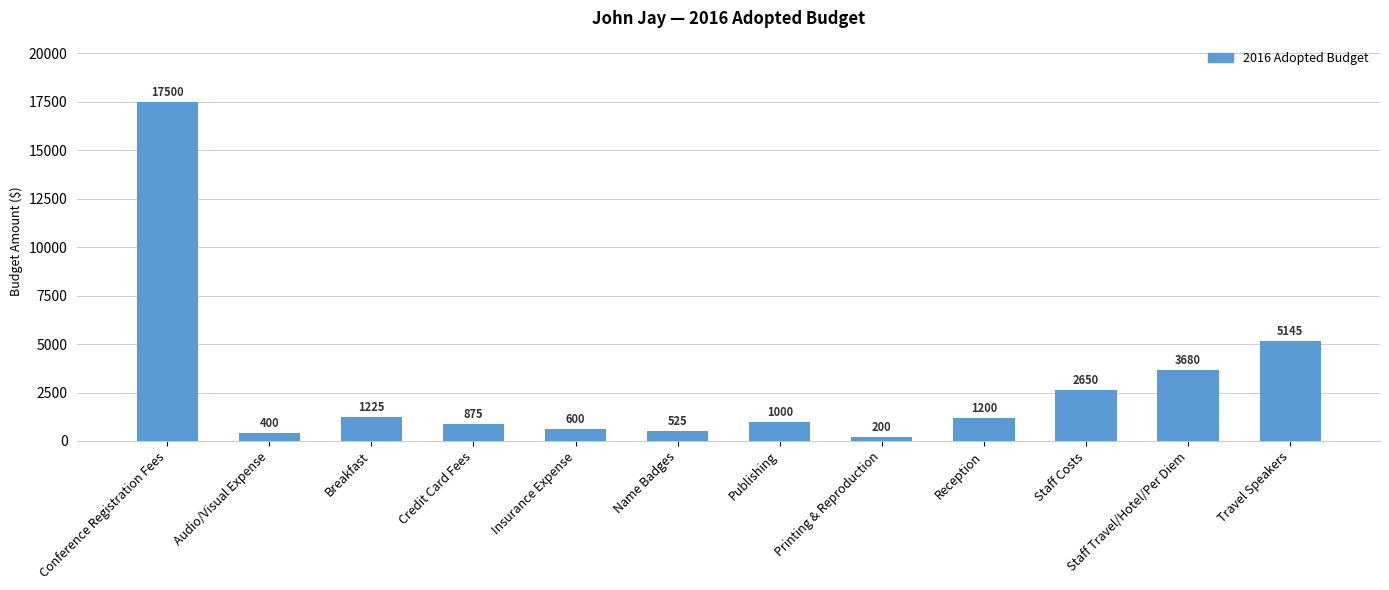

What is the difference between the values at Publishing and Conference Registration Fees?

16500